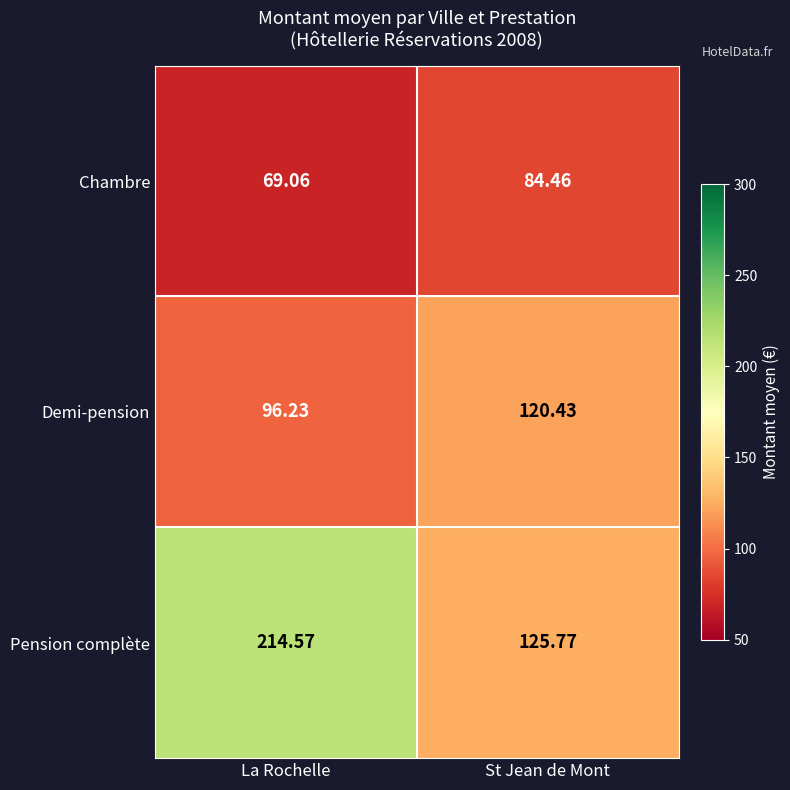

At which label is Demi-pension closest to 108?

La Rochelle